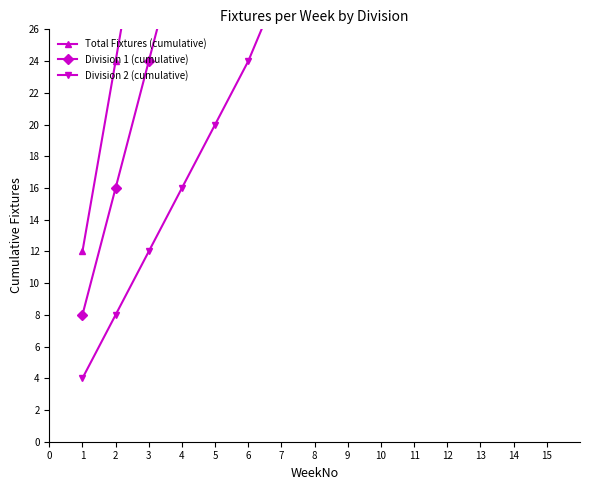

The Total Fixtures (cumulative) series shows 111 at 9. True or false?

True